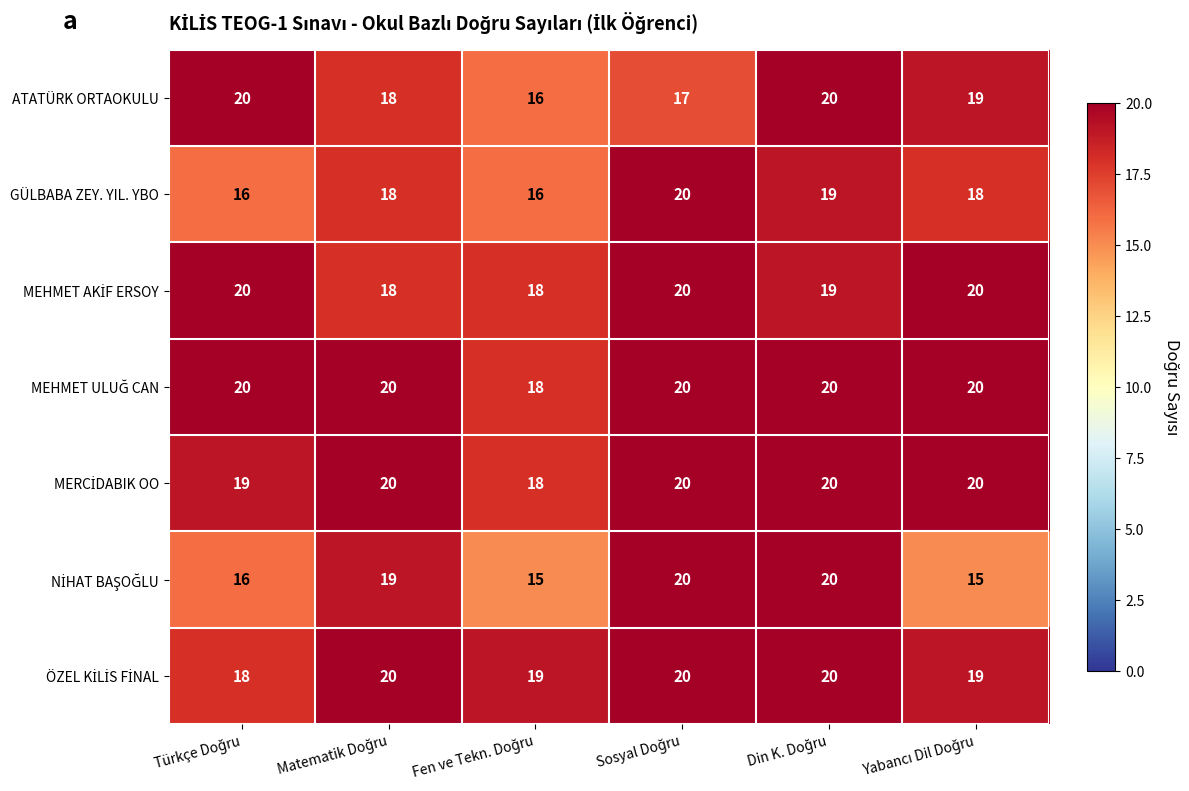

What is the average value of the ATATÜRK ORTAOKULU series?

18